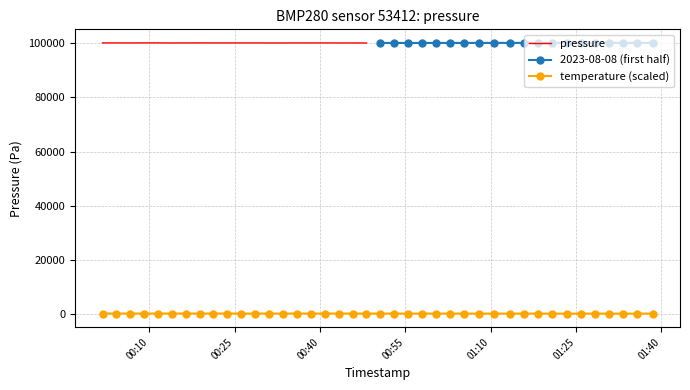

Count the number of values greater than 38.

20